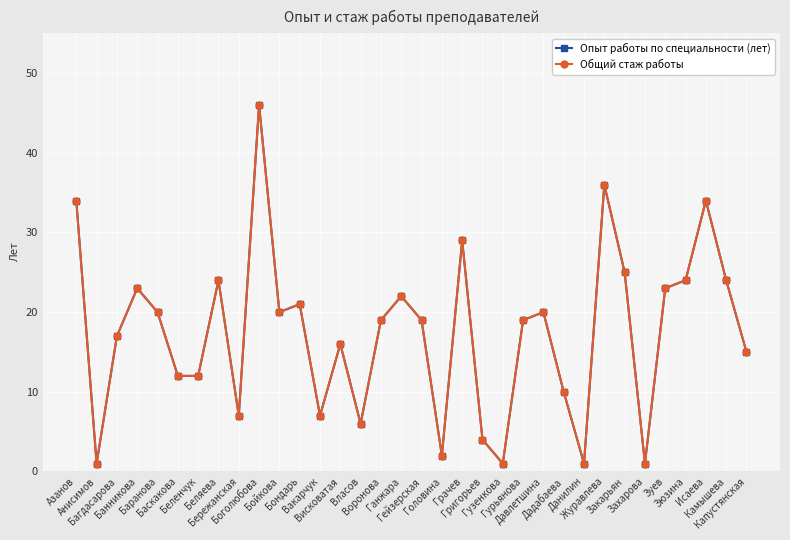

Does the chart display data point markers on the line(s)?

Yes